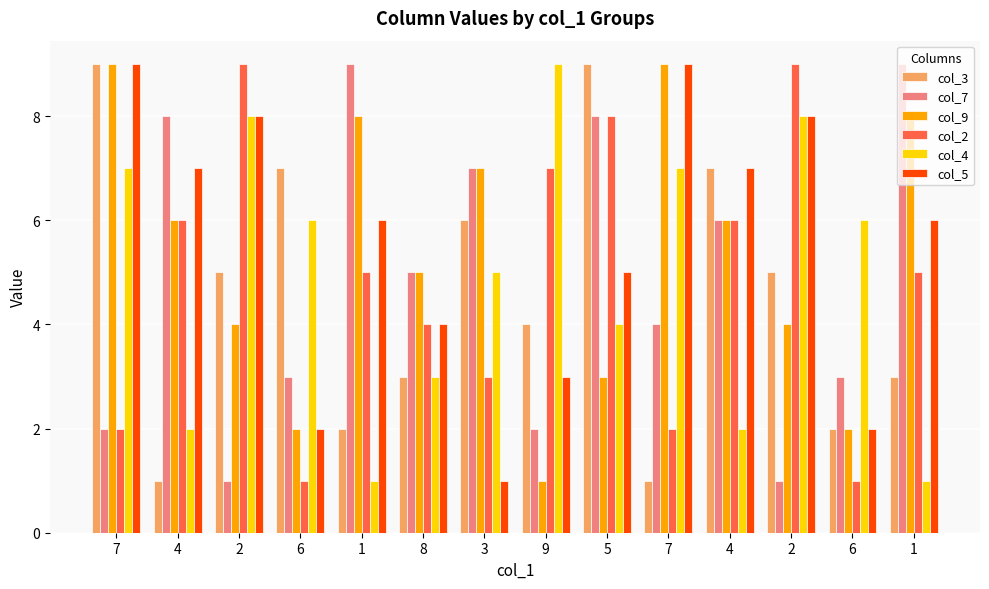

Reading left to right, transcribe all the data shown in this chart.

col_3: 9	1	5	7	2	3	6	4	9	1	7	5	2	3
col_7: 2	8	1	3	9	5	7	2	8	4	6	1	3	9
col_9: 9	6	4	2	8	5	7	1	3	9	6	4	2	8
col_2: 2	6	9	1	5	4	3	7	8	2	6	9	1	5
col_4: 7	2	8	6	1	3	5	9	4	7	2	8	6	1
col_5: 9	7	8	2	6	4	1	3	5	9	7	8	2	6